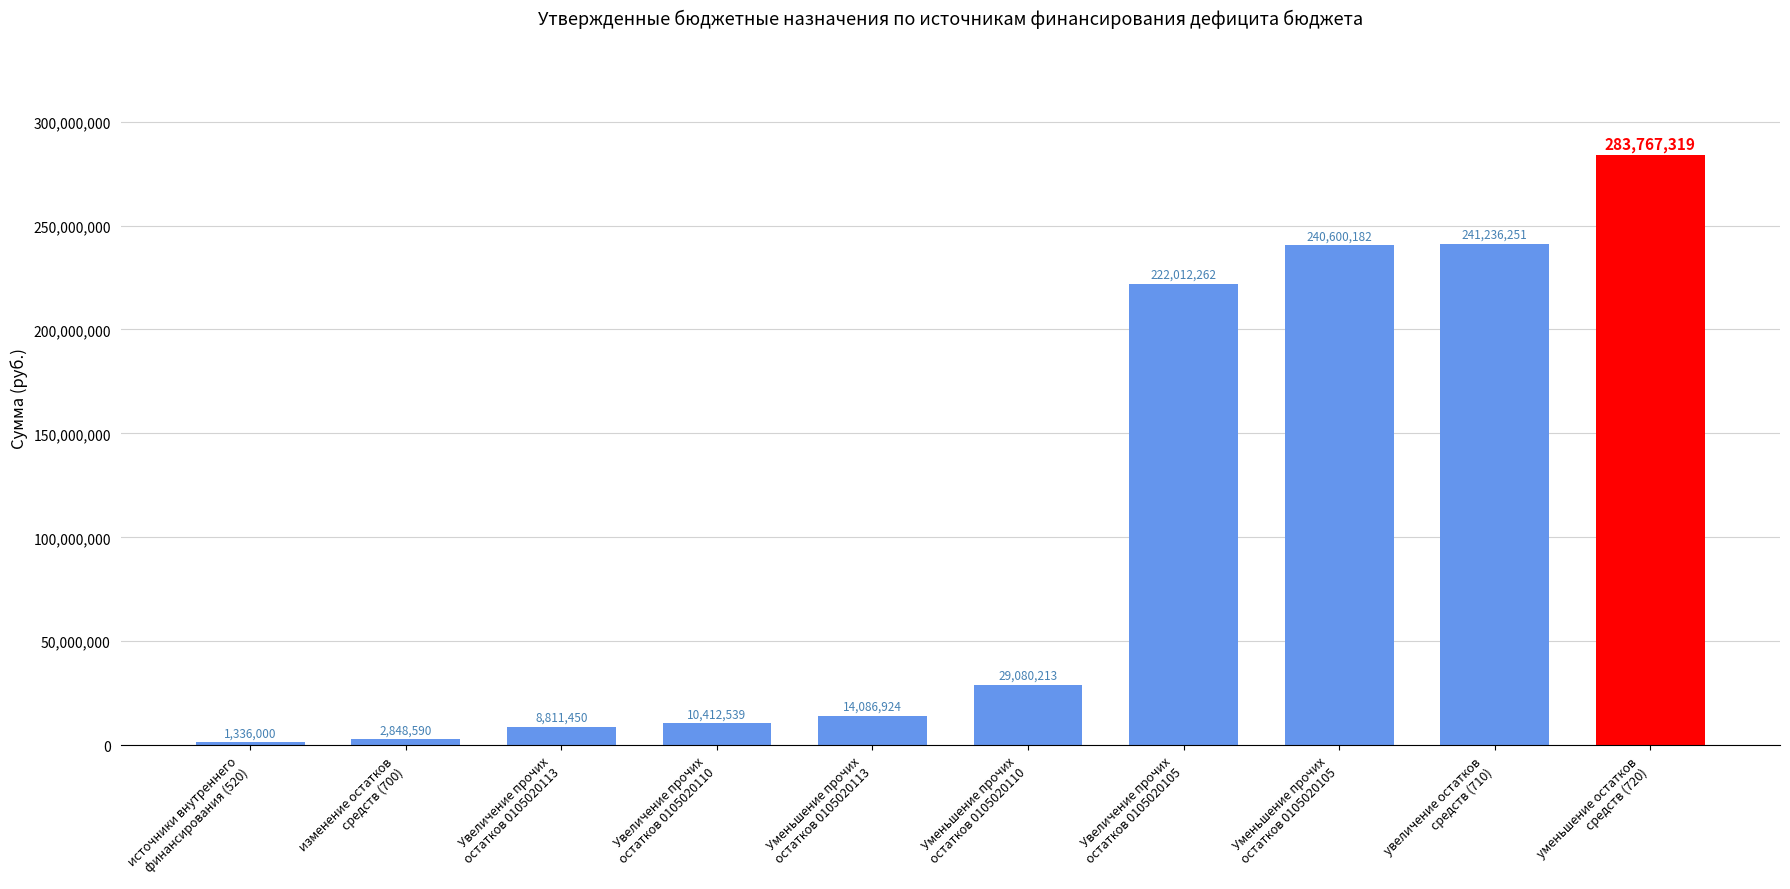

What position from the left is Увеличение прочих
остатков 0105020105?

7